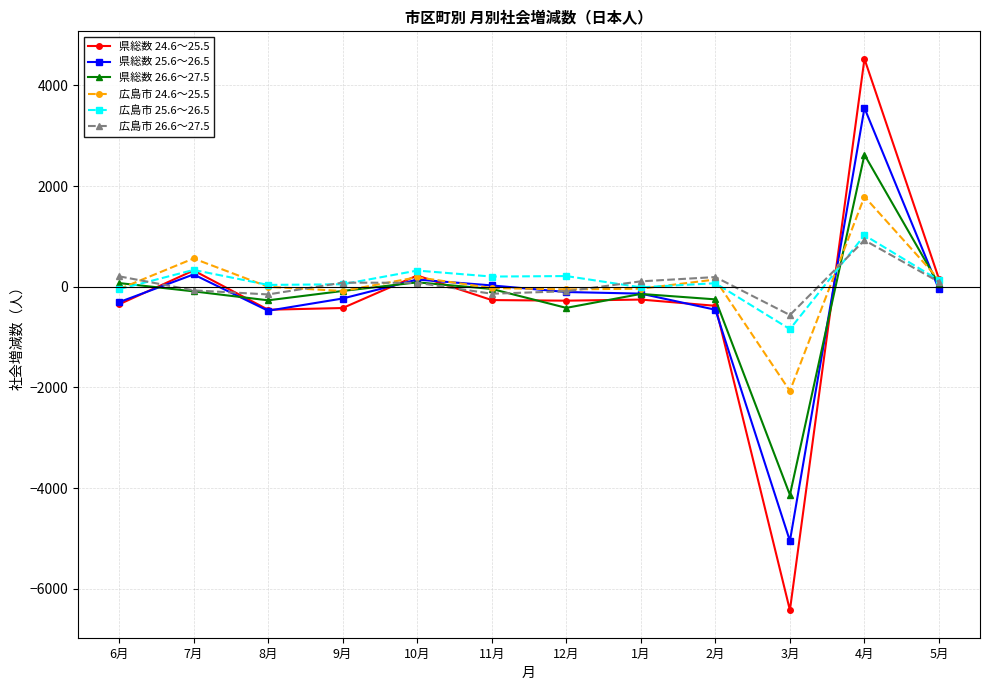

How many values in the 広島市 25.6～26.5 series are below 126?

6